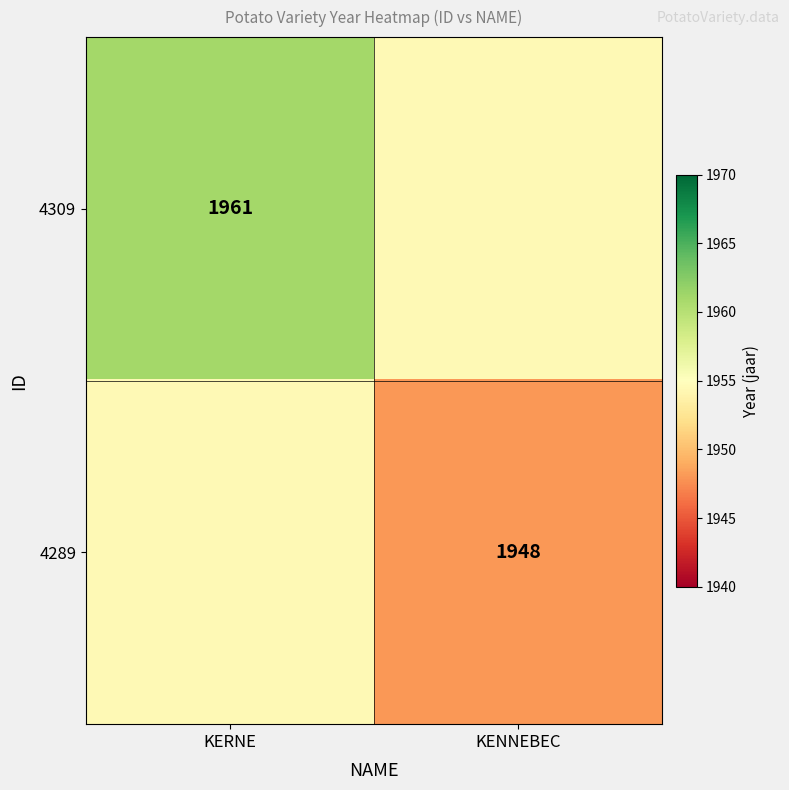

The value of 4309 at KERNE is 675.4. True or false?

False